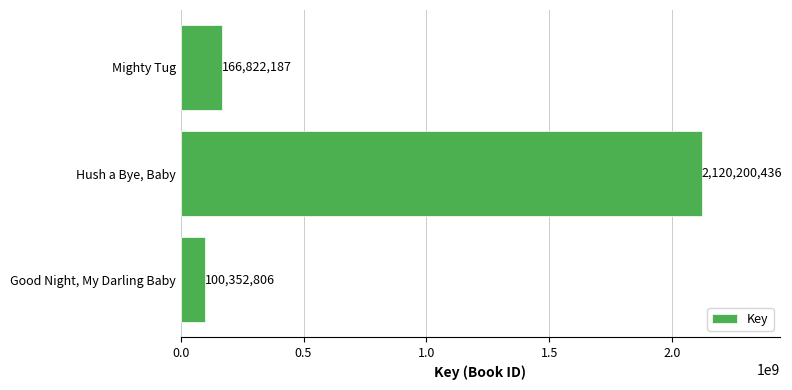

List the labels in order of value, largest first.

Hush a Bye, Baby, Mighty Tug, Good Night, My Darling Baby